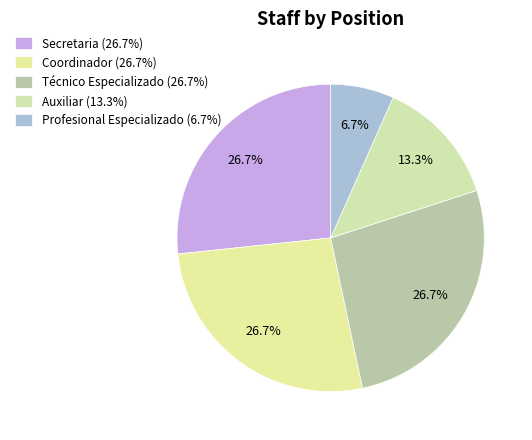

Does any single category account for the majority?

No